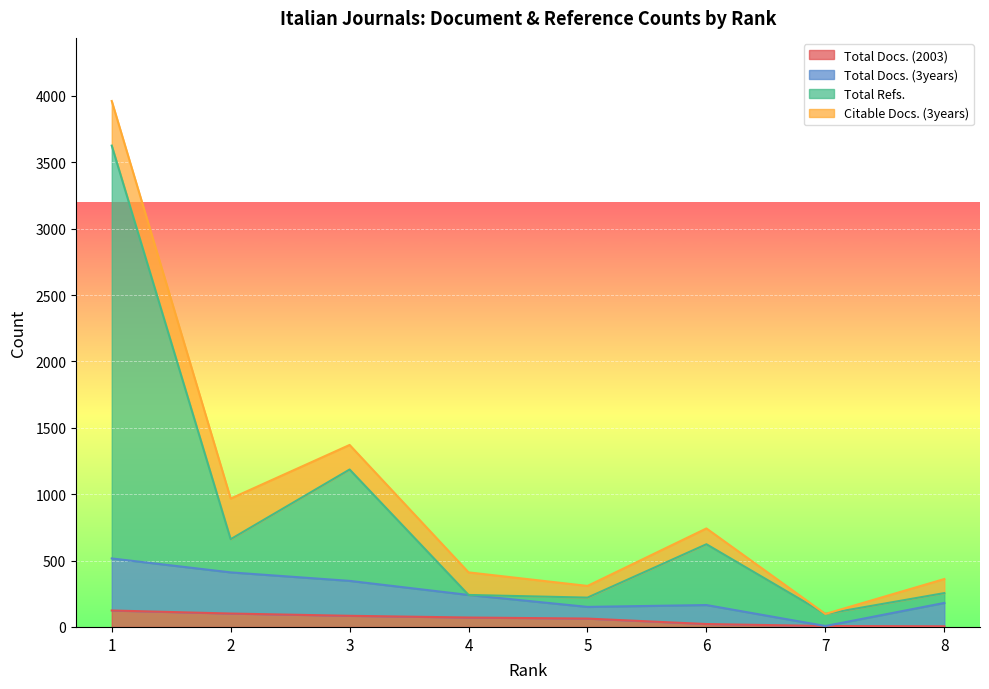

At how many categories does at least one series exceed 3417?

1